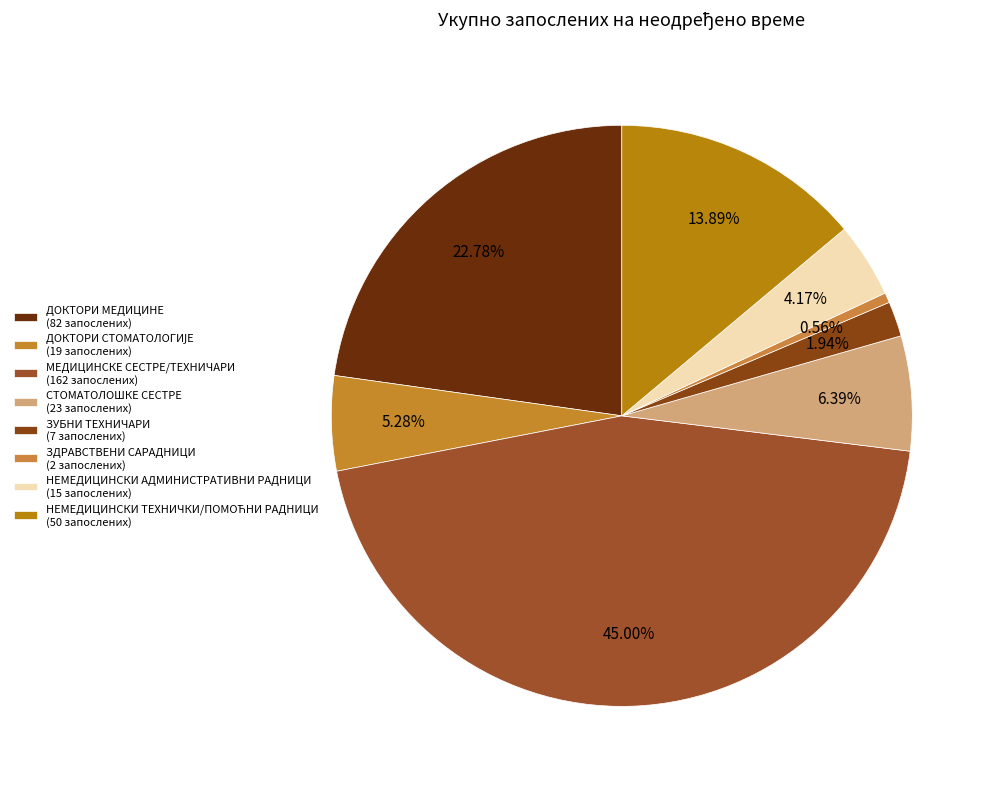

Count the number of slices in the pie.

8